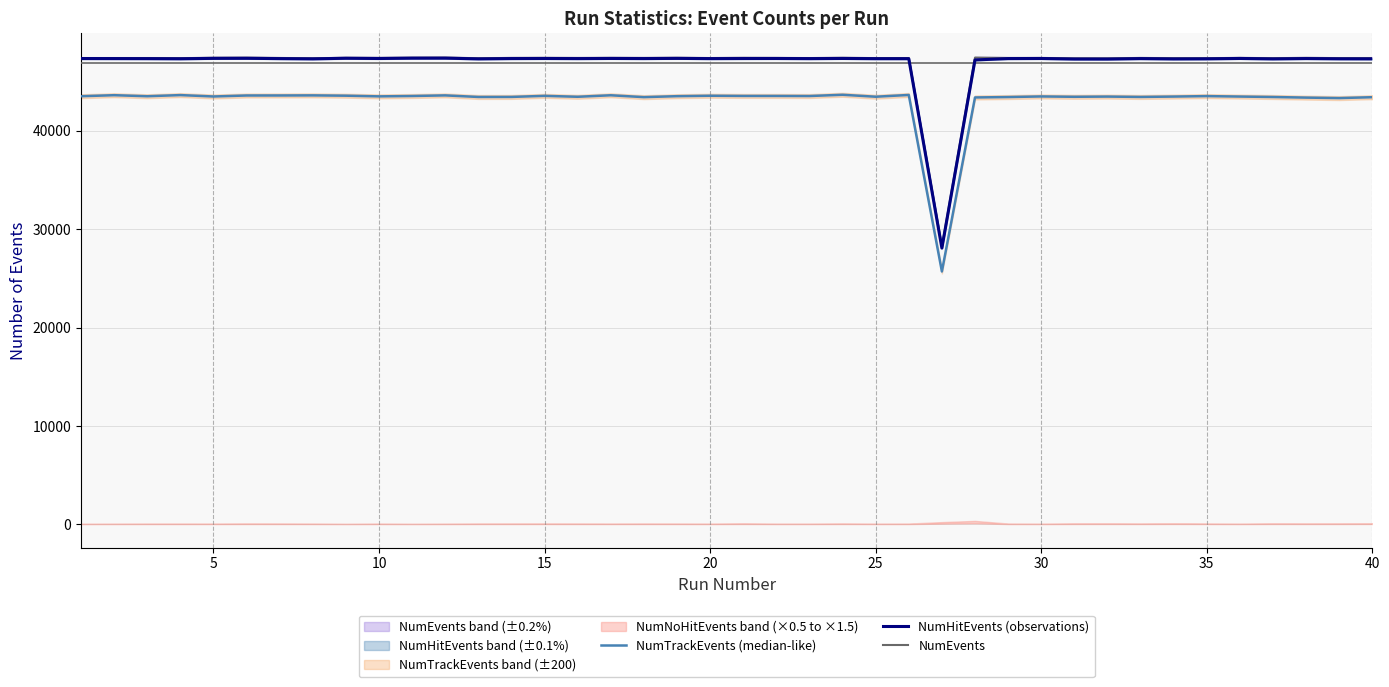

What is the sum of all NumTrackEvents (median-like) values?

1722988